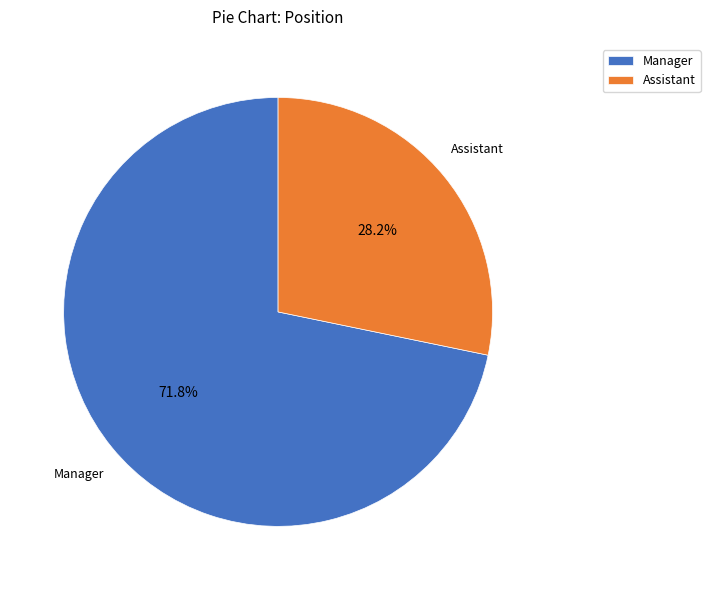

Does Manager represent more than half of the total?

Yes